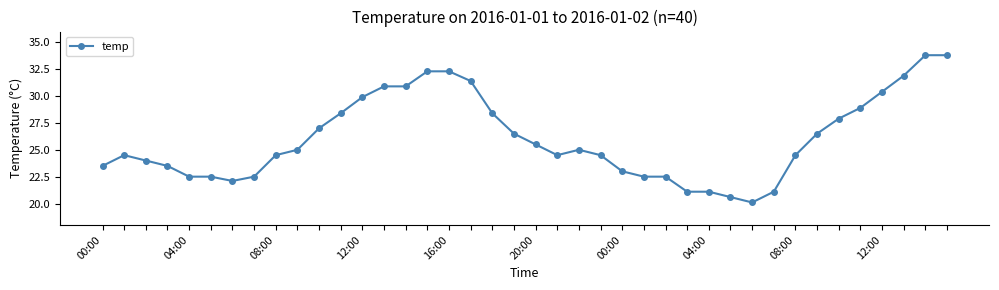

How many values are below 25?

20